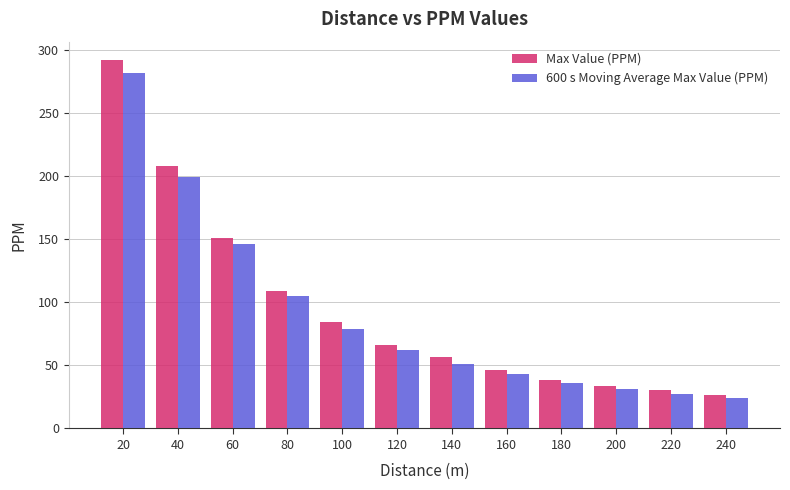

The Max Value (PPM) series shows 16.8 at 220. True or false?

False